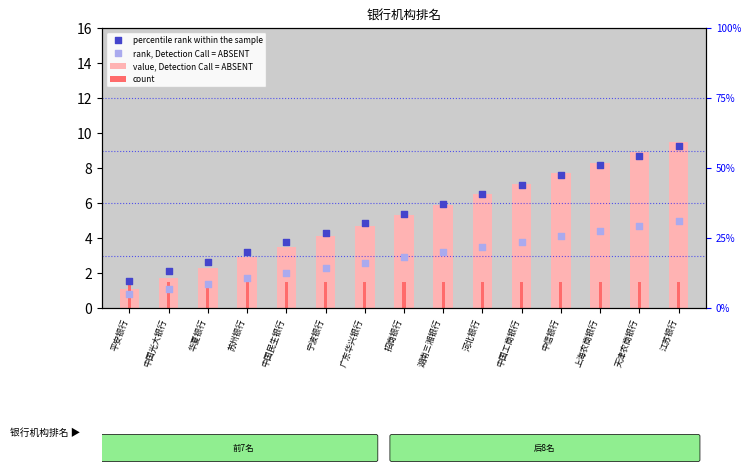

Which series has the largest Y range (max minus min)?

value, Detection Call = ABSENT